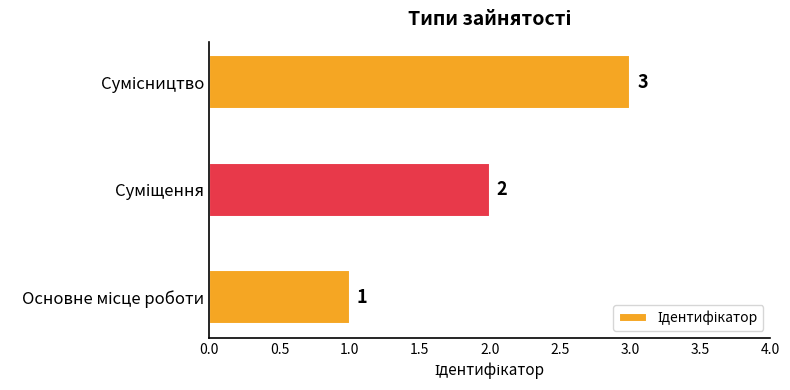

Are the bars grouped side by side (vs. stacked)?

No